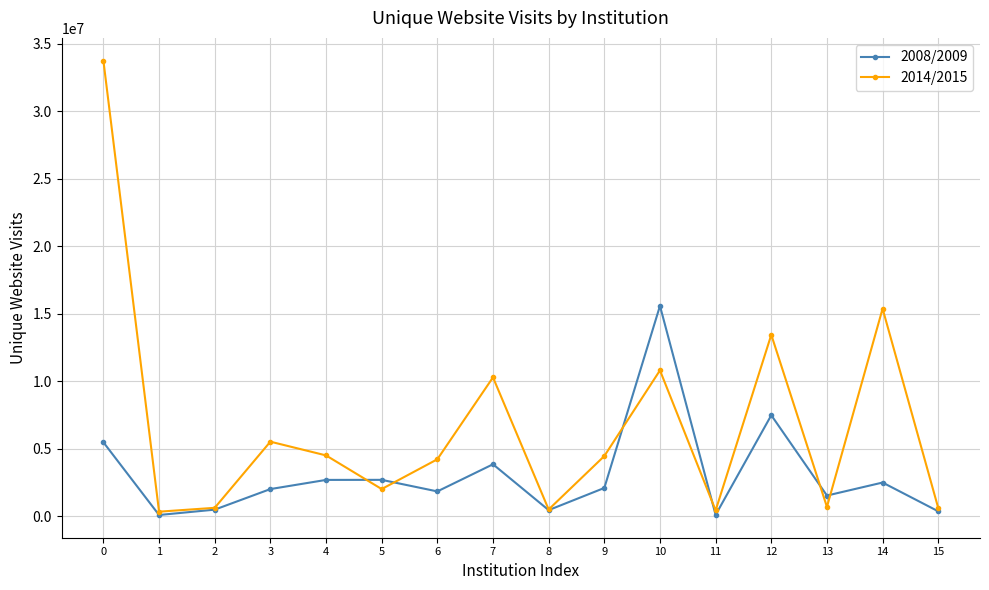

Which series changed the most between 13 and 15?

2008/2009